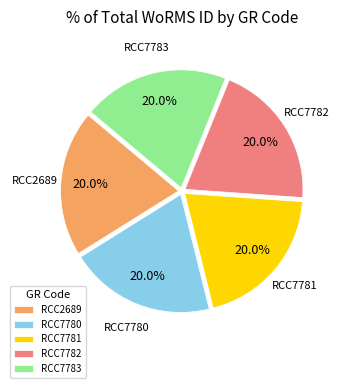

To the nearest percent, what portion does RCC2689 represent?

20%